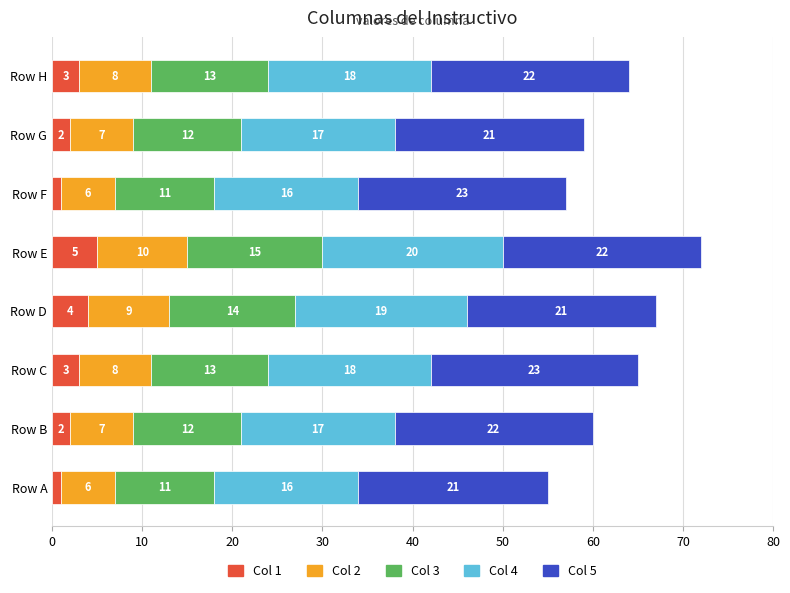

At which label does Col 1 reach its peak?

Row E